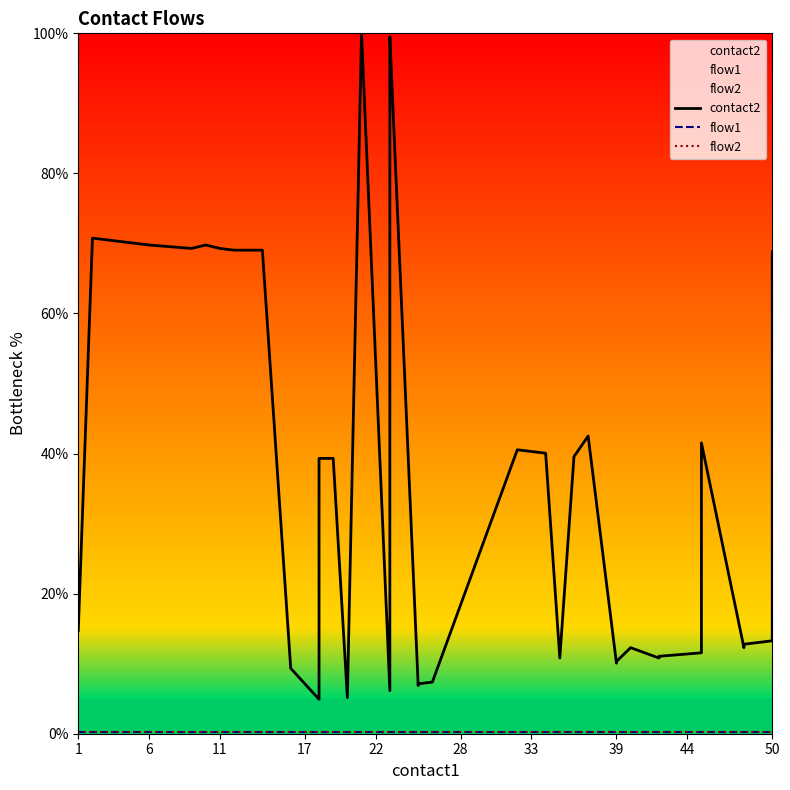

Which series has the largest total across all categories?

contact2